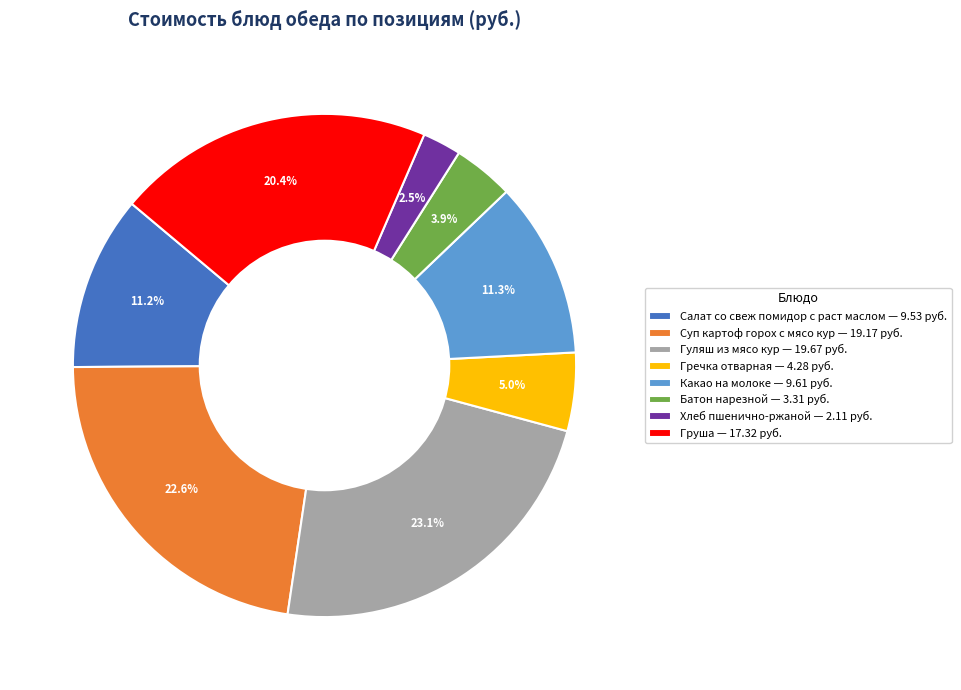

Which category has the smallest portion of the pie?

Хлеб пшенично-ржаной